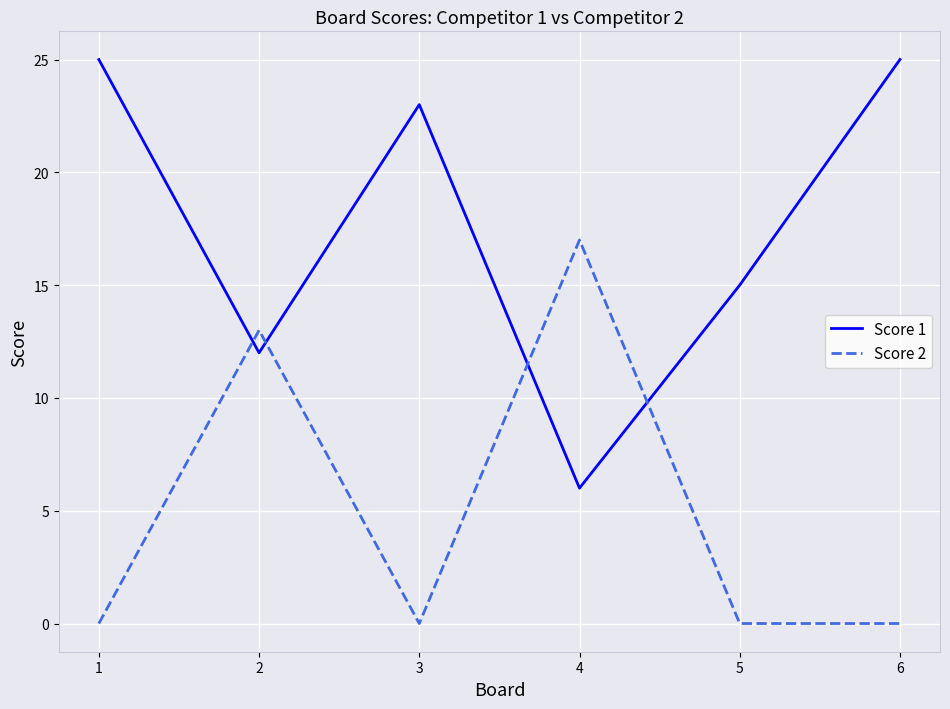

What are all the series names shown in the legend?

Score 1, Score 2